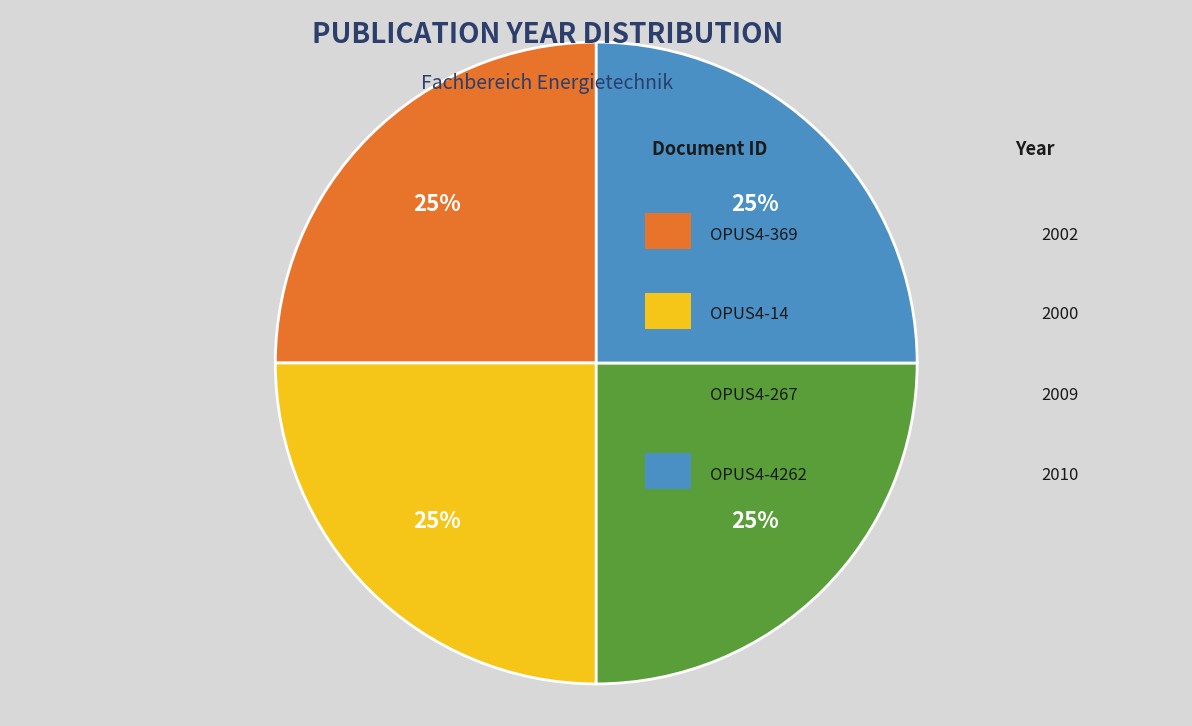

To the nearest percent, what is the average slice percentage?

25%